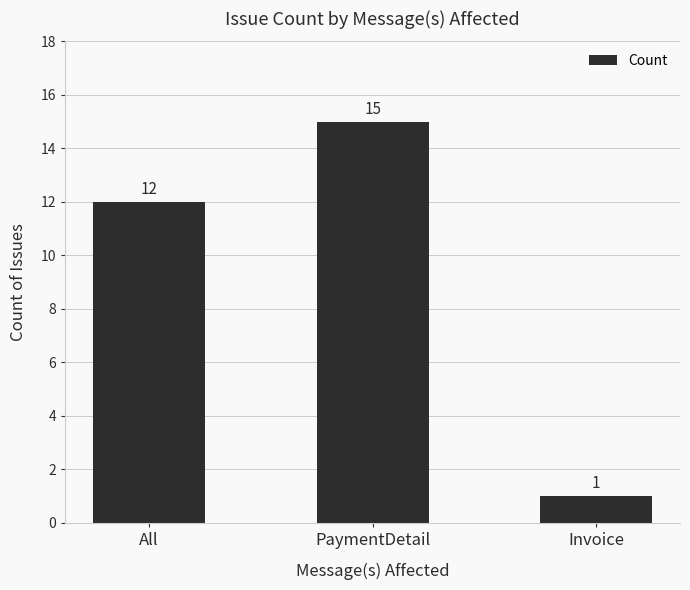

What is the smallest value displayed?

1